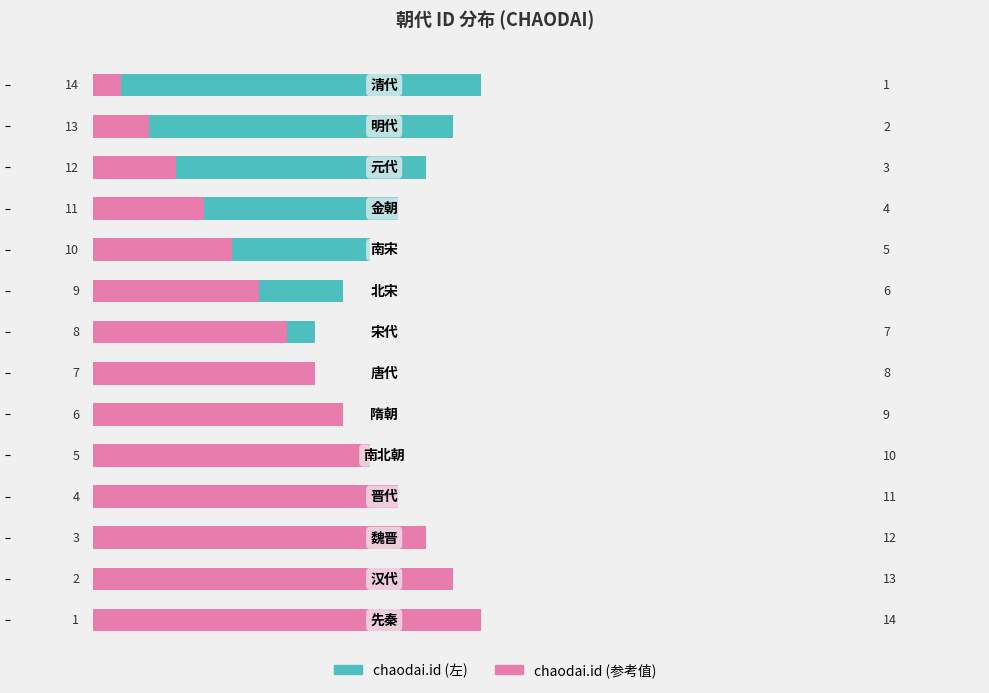

What is the difference between the second highest and second lowest values in the chaodai.id (左) series?

11